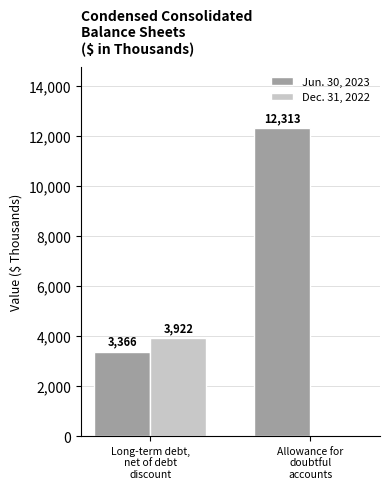

Reading left to right, what are all the values shown in this chart?

Jun. 30, 2023: Long-term debt,
net of debt
discount=3366	Allowance for
doubtful
accounts=12313
Dec. 31, 2022: Long-term debt,
net of debt
discount=3922	Allowance for
doubtful
accounts=0